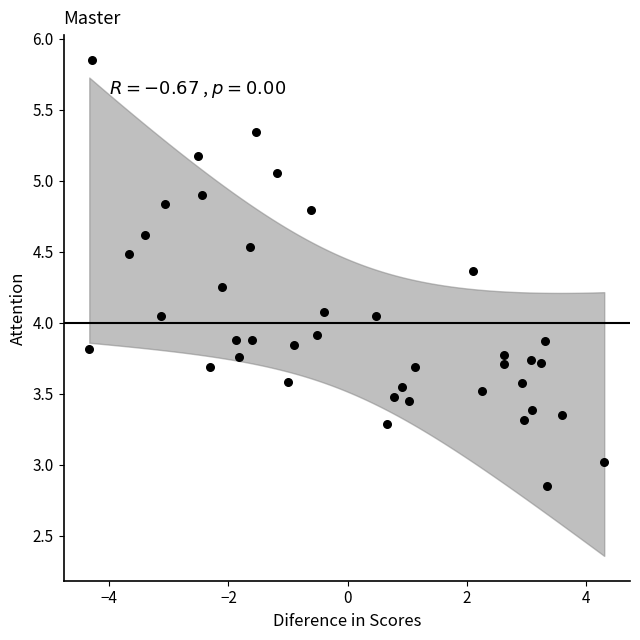

What is the range of X values (max minus min)?

8.6